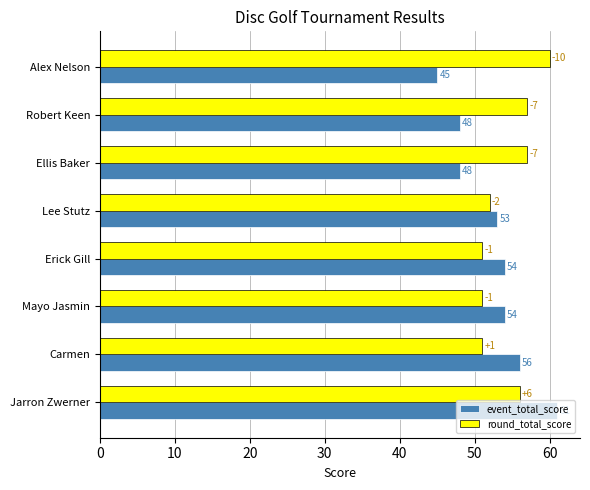

What is the maximum value for round_total_score?

60